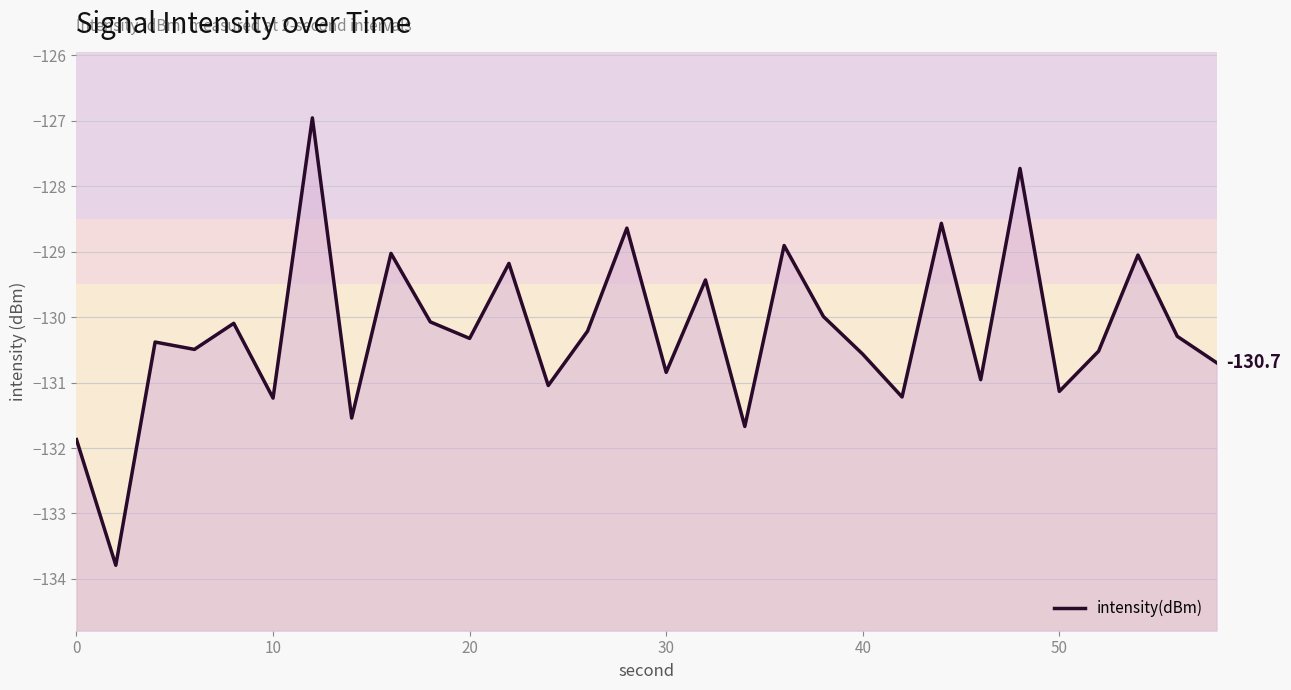

What value does the data have at 0?

-131.9